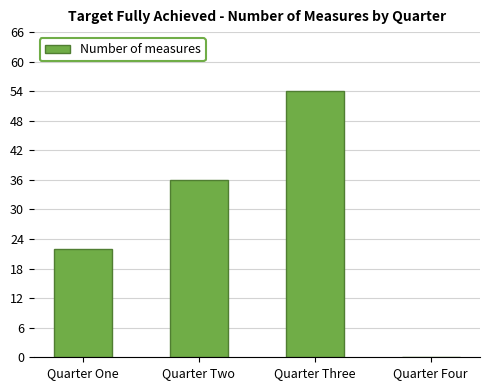

What is the greatest value displayed?

54